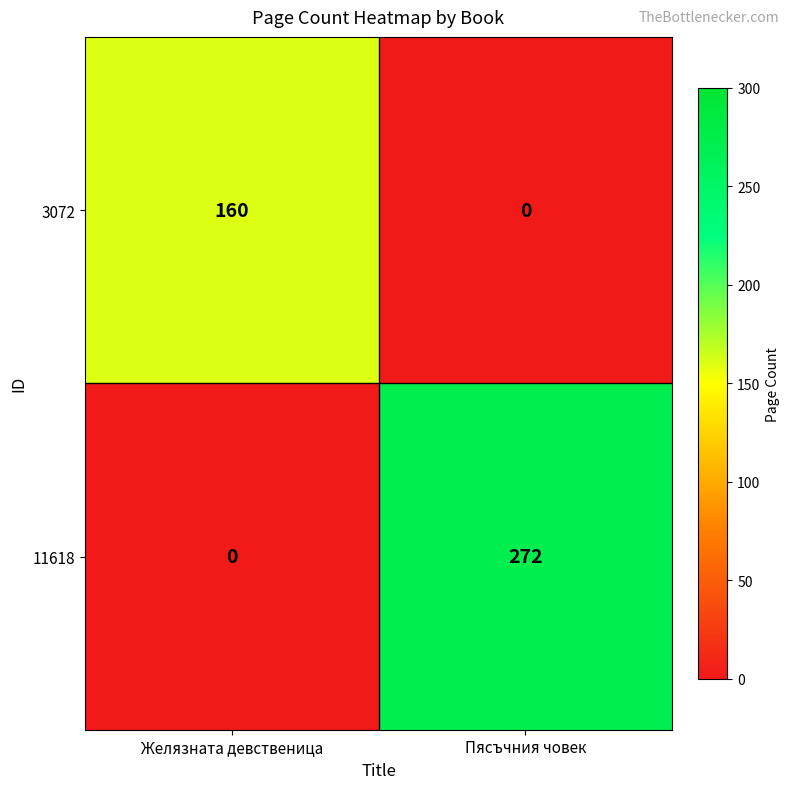

Is it true that 11618 equals 143 at Желязната девственица?

False